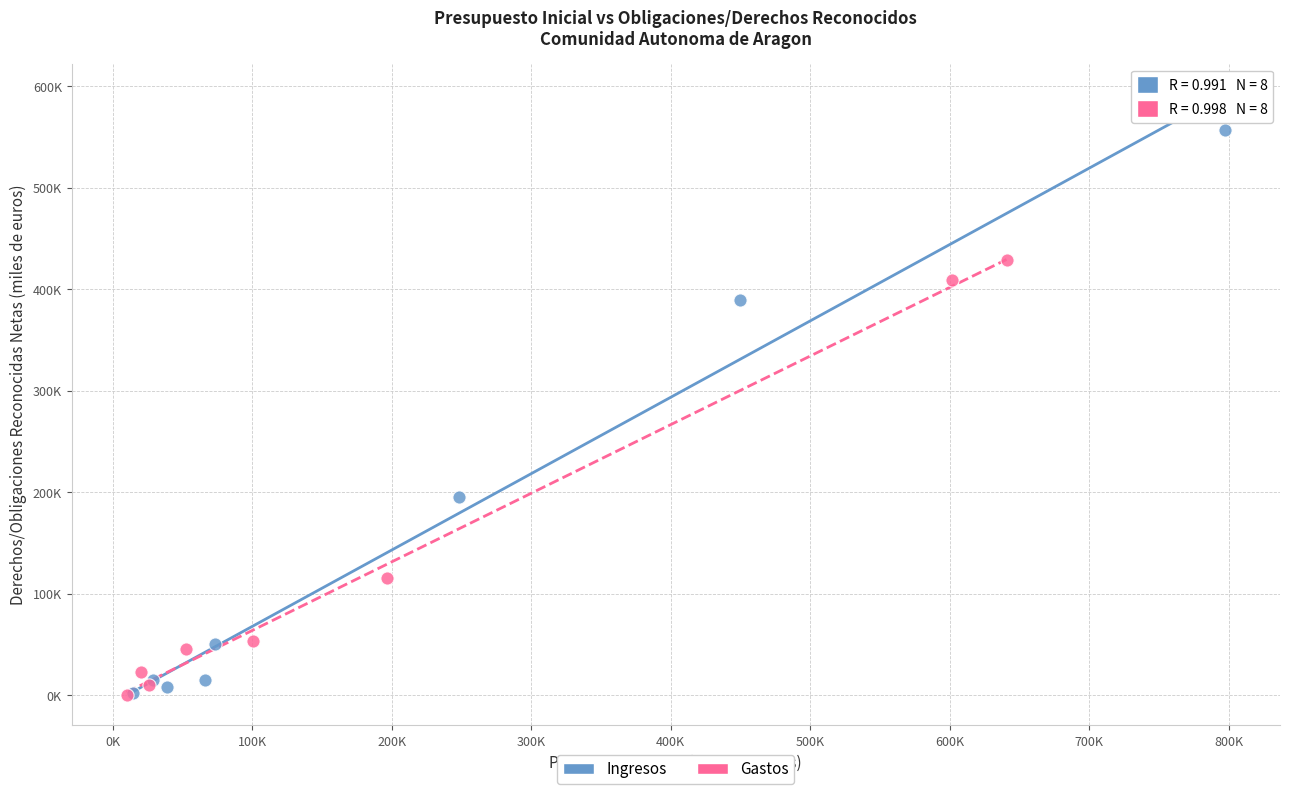

What are all the series names shown in the legend?

Ingresos, Gastos